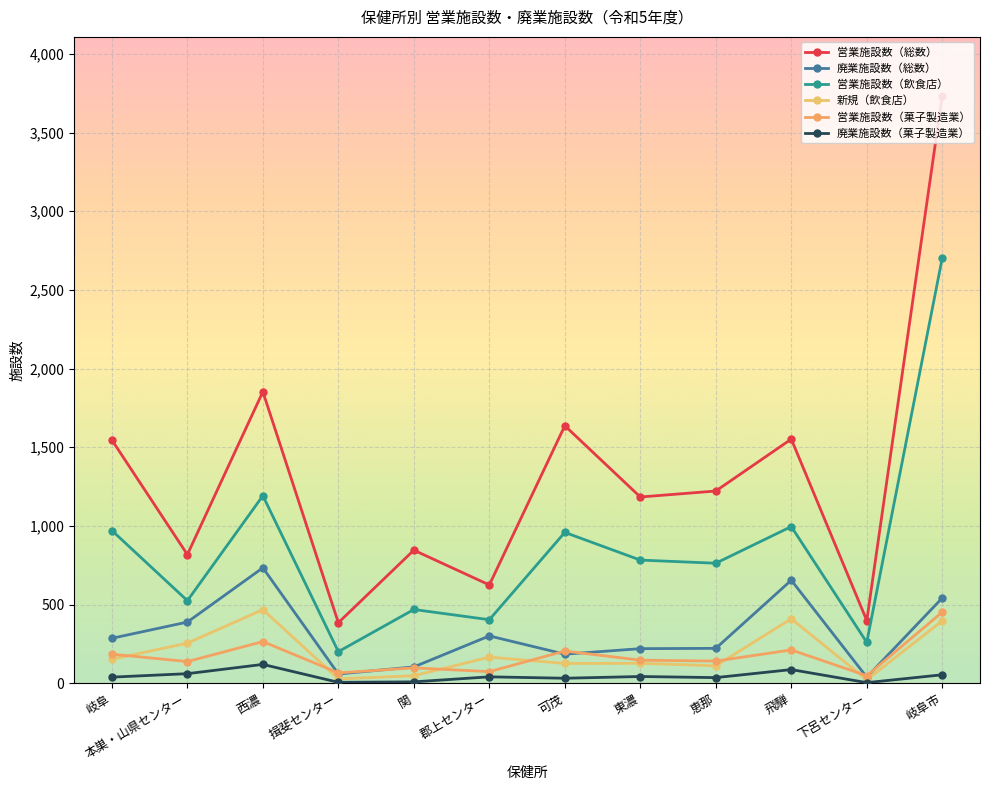

Where is the first local maximum for 新規（飲食店）?

西濃